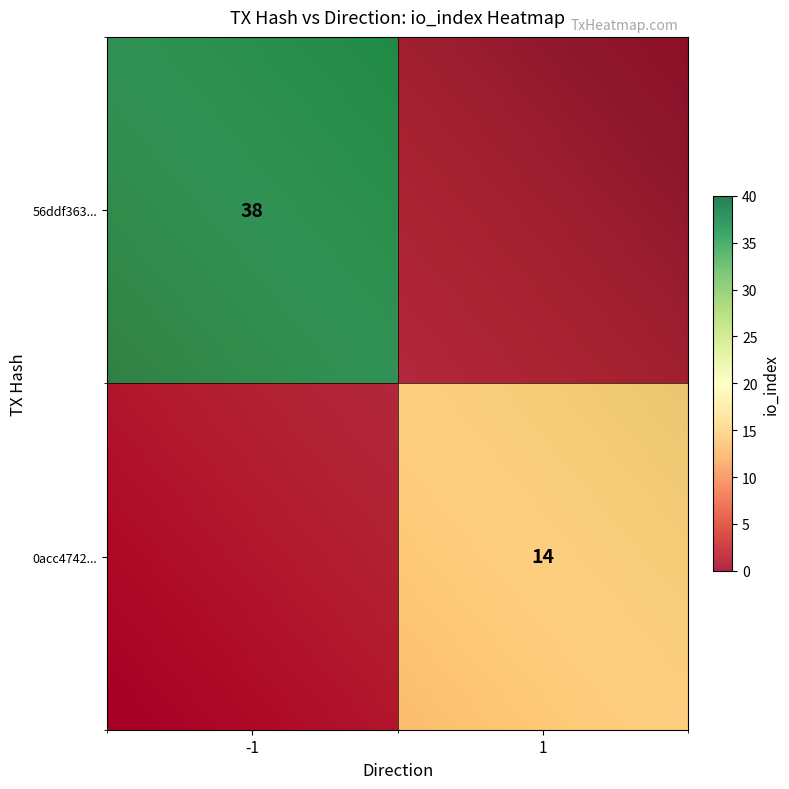

What is the sum of all 0acc4742... values?

15